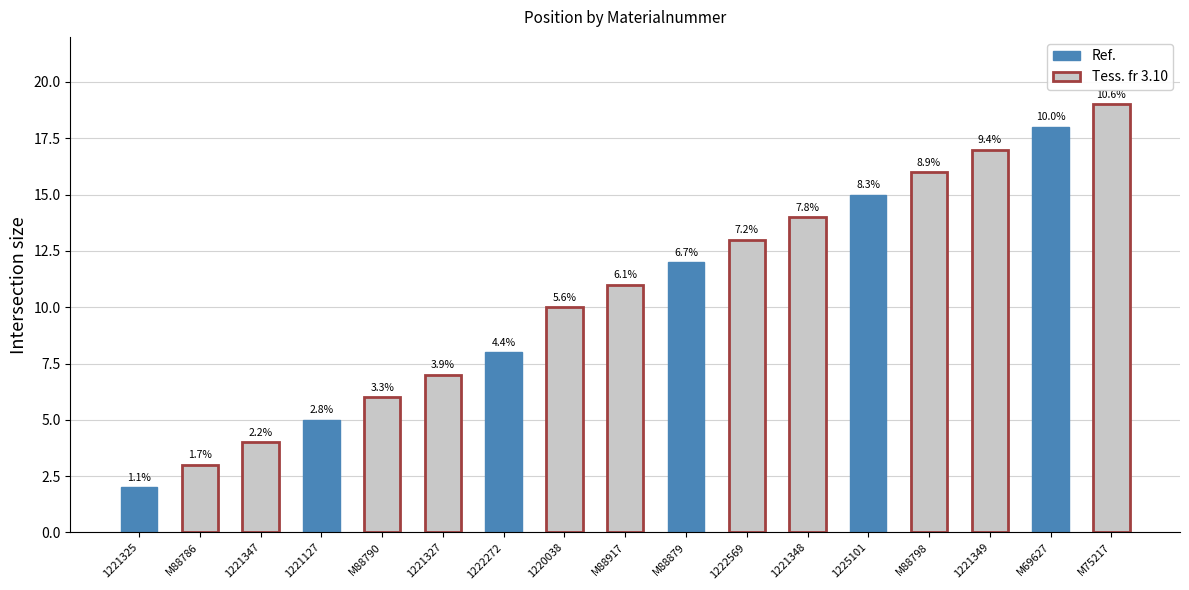

The chart shows a value of 19 at M75217. True or false?

True